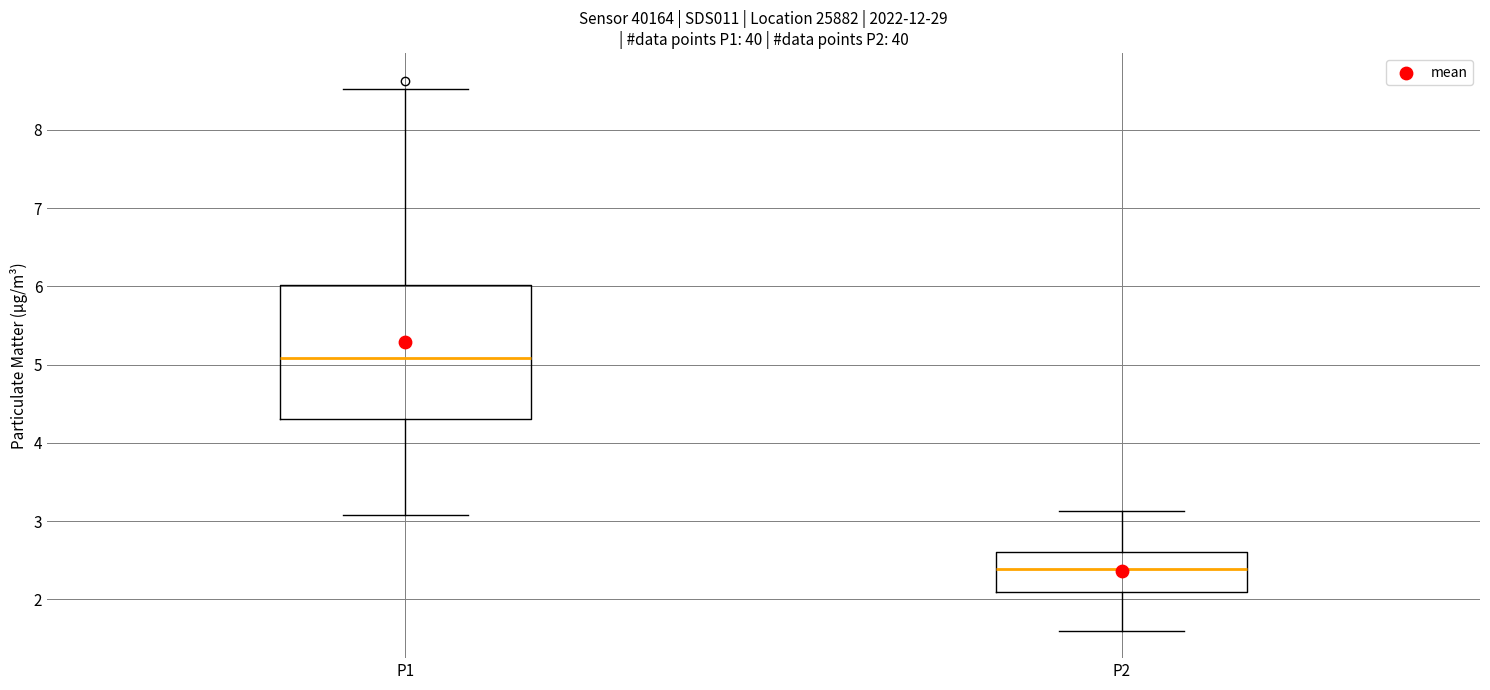

Reading left to right, read every box against the y-axis: the position of its median line, the range the box covers, and the ends of its whiskers. The values are not printed on the chart, so give them approximately, as read against the axis.

P1: median 5.1, box 4.3 to 6.0, whiskers 3.1 to 8.5
P2: median 2.4, box 2.1 to 2.6, whiskers 1.6 to 3.1